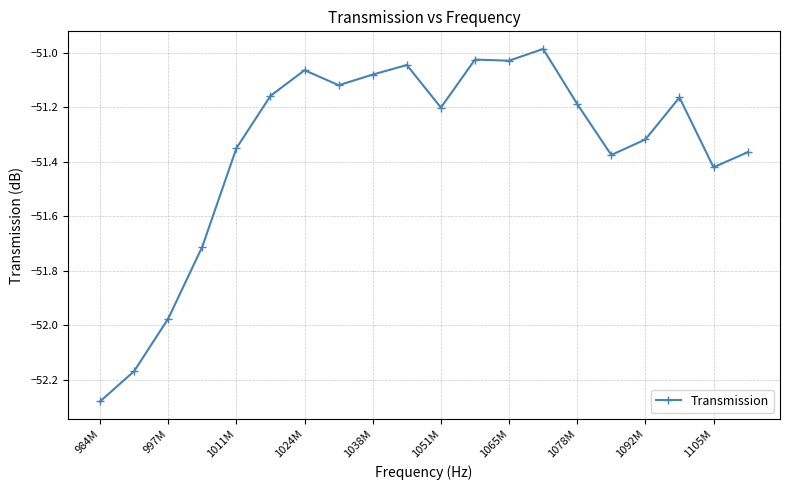

How many lines are shown in the chart?

1